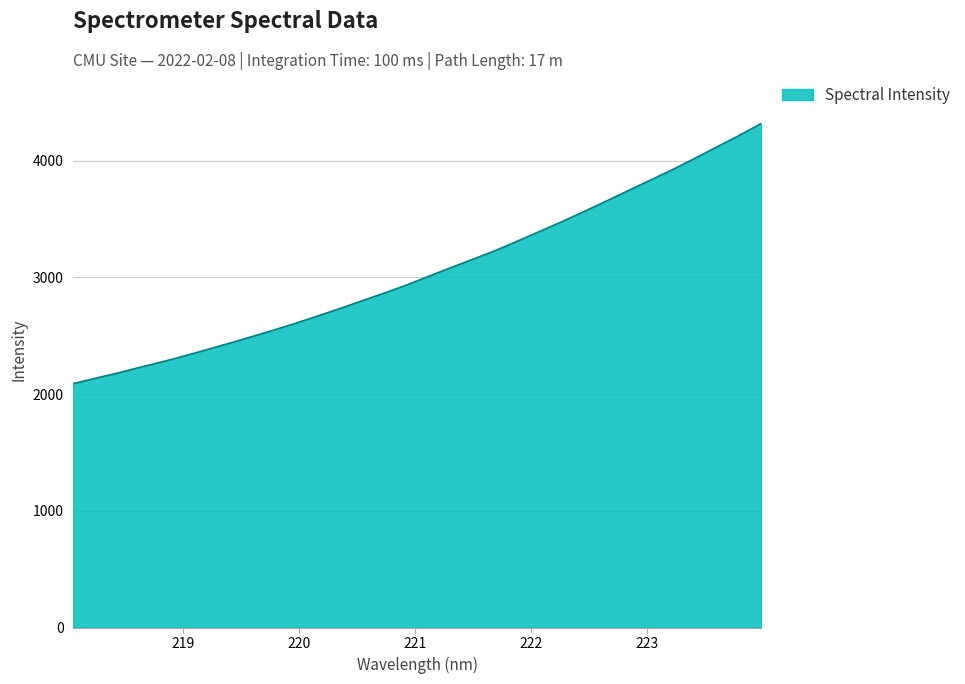

What is the minimum value shown in the chart?

2089.0